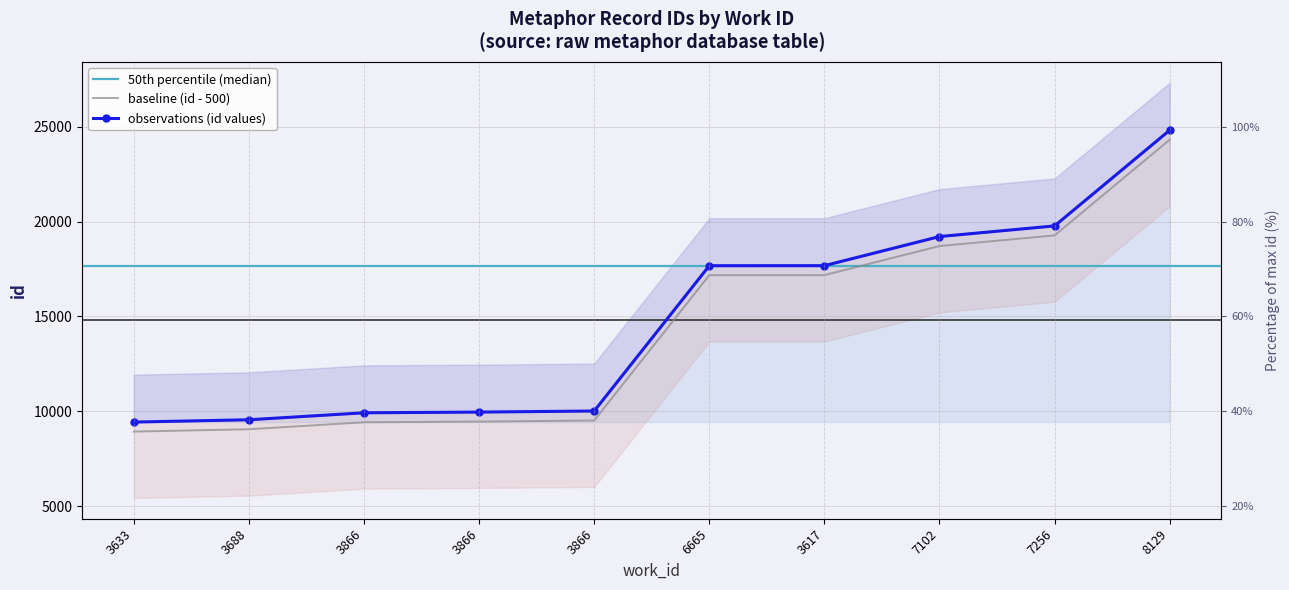

At which category does the chart reach its peak across all series?

8129